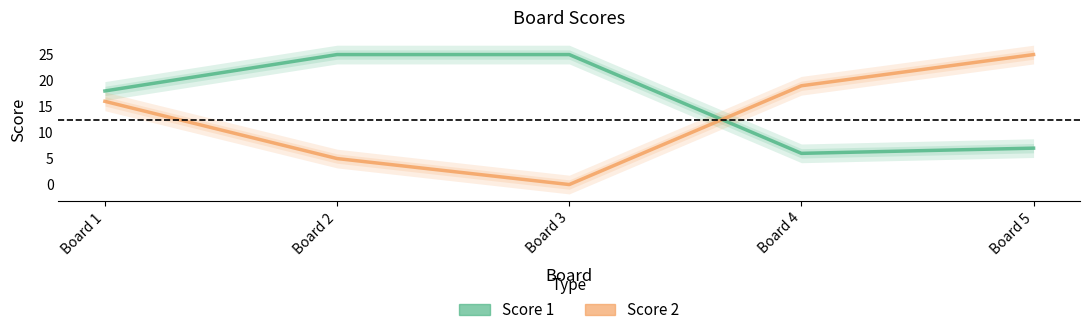

What is the sum of the Score 2 values at Board 4 and Board 2?

24